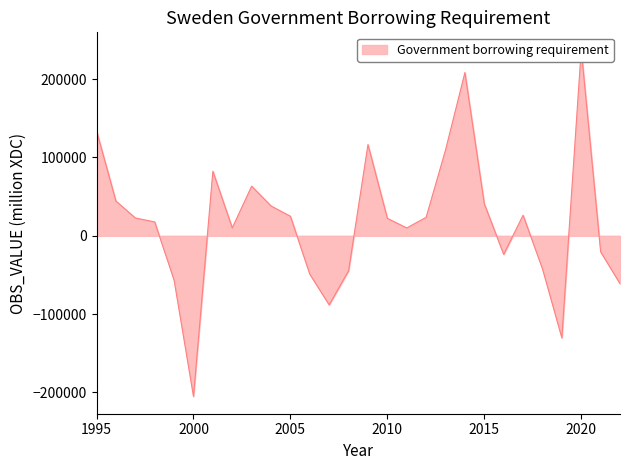

Rank the categories by value from lowest to highest.

2000, 2019, 2007, 2022, 1999, 2006, 2008, 2018, 2016, 2021, 2011, 2002, 1998, 2010, 1997, 2012, 2005, 2017, 2004, 2015, 1996, 2003, 2001, 2013, 2009, 1995, 2014, 2020